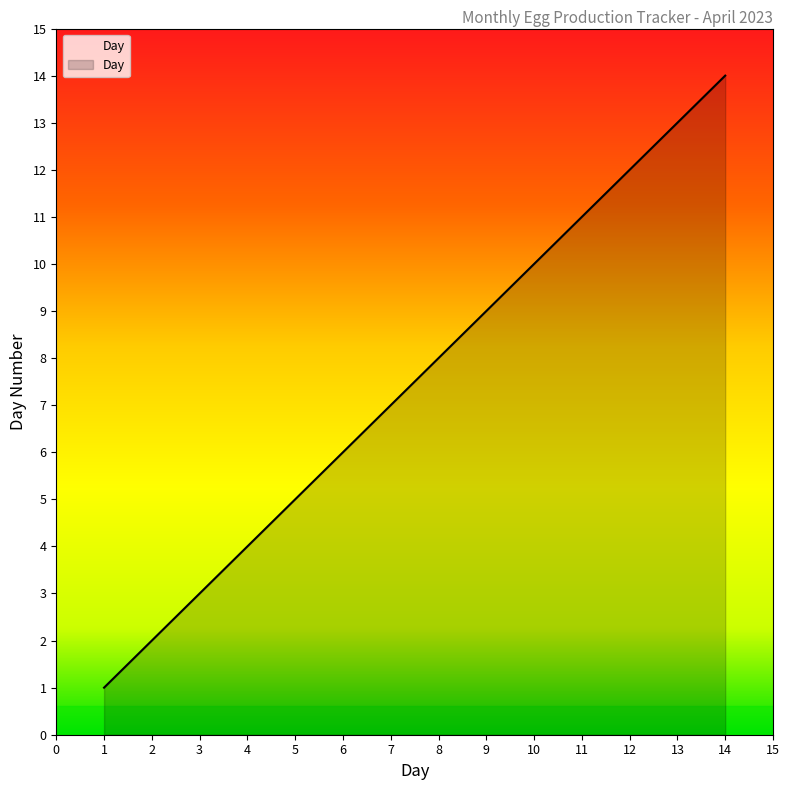

What is the ratio of the value at 9 to the value at 13?

0.7